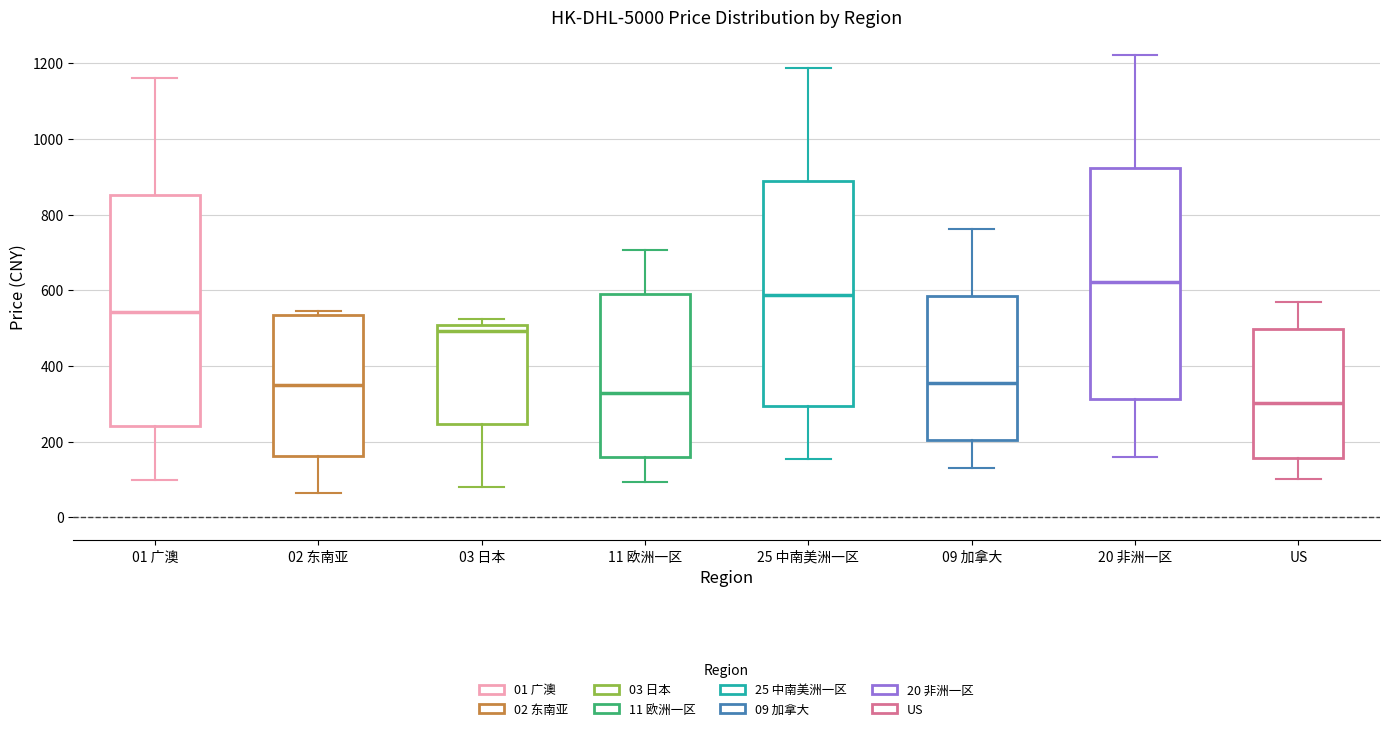

Reading left to right, transcribe this box plot: for each box, give where its median line is, the range the box spans, and where its two whiskers end, as read against the y-axis. The values are not printed on the chart, so give them approximately, as read against the axis.

01 广澳: median 540, box 240 to 860, whiskers 100 to 1160
02 东南亚: median 340, box 160 to 540, whiskers 60 to 540 (just above the box's upper edge)
03 日本: median 500 (just below the box's upper edge), box 240 to 500, whiskers 80 to 520
11 欧洲一区: median 320, box 160 to 600, whiskers 100 to 700
25 中南美洲一区: median 580, box 300 to 880, whiskers 160 to 1180
09 加拿大: median 360, box 200 to 580, whiskers 140 to 760
20 非洲一区: median 620, box 320 to 920, whiskers 160 to 1220
US: median 300, box 160 to 500, whiskers 100 to 560